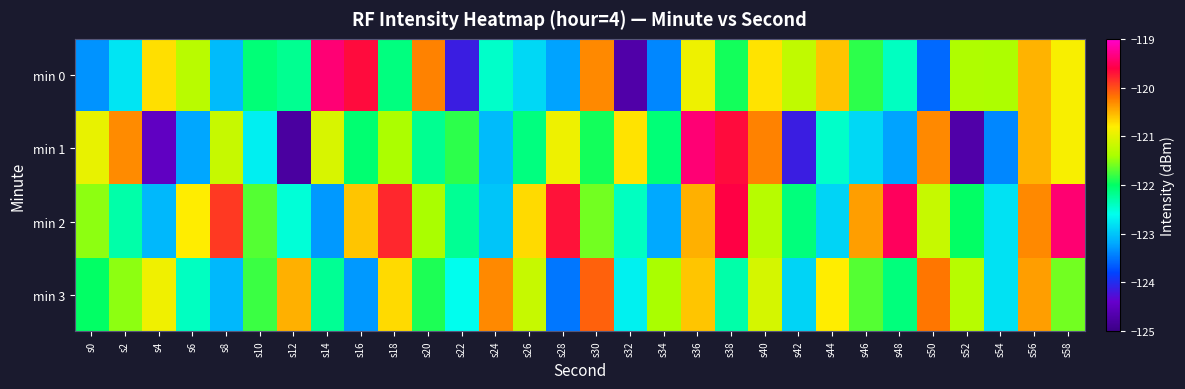

Rank the series by their average value, from lowest to highest.

min 1, min 0, min 3, min 2